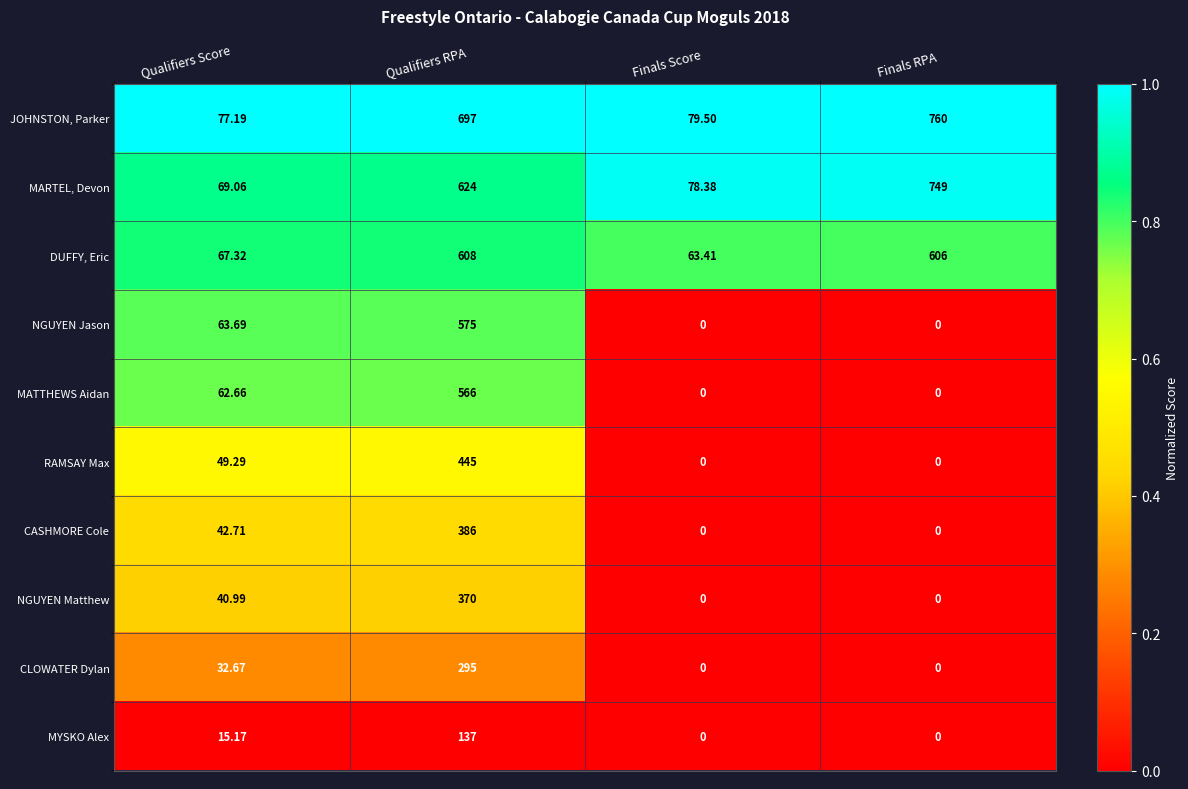

List the series in order of their peak value, lowest first.

MYSKO Alex, CLOWATER Dylan, NGUYEN Matthew, CASHMORE Cole, RAMSAY Max, MATTHEWS Aidan, NGUYEN Jason, DUFFY, Eric, MARTEL, Devon, JOHNSTON, Parker